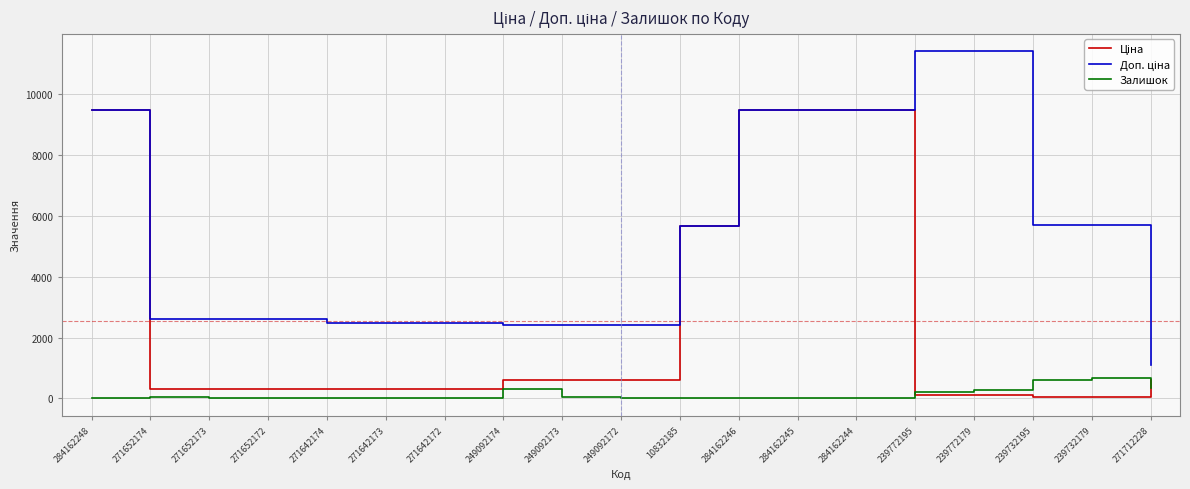

True or false: Залишок has a value of 588.0 at 239732195.

True